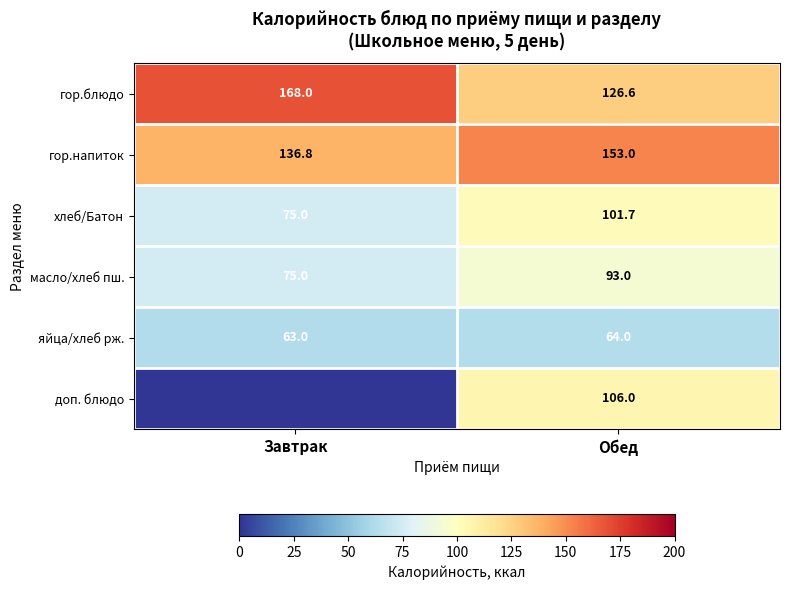

The value of масло/хлеб пш. at Завтрак is 75.0. True or false?

True